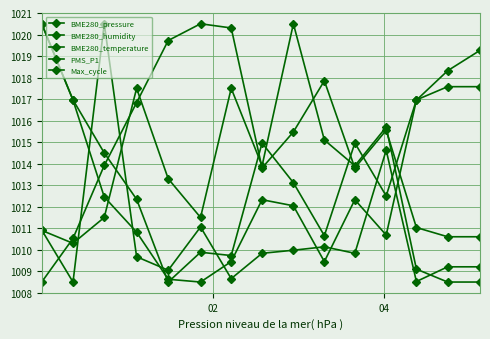

How many lines are shown in the chart?

5